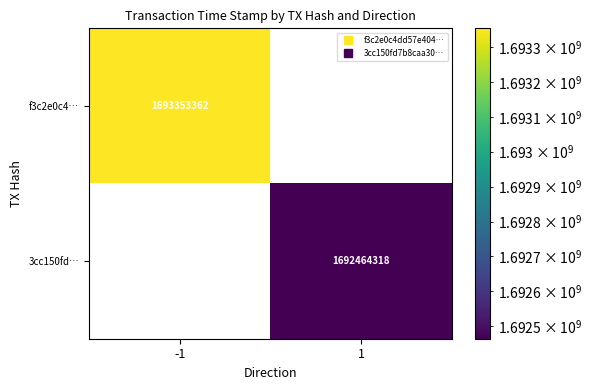

What is the smallest value displayed?

1692464318.0